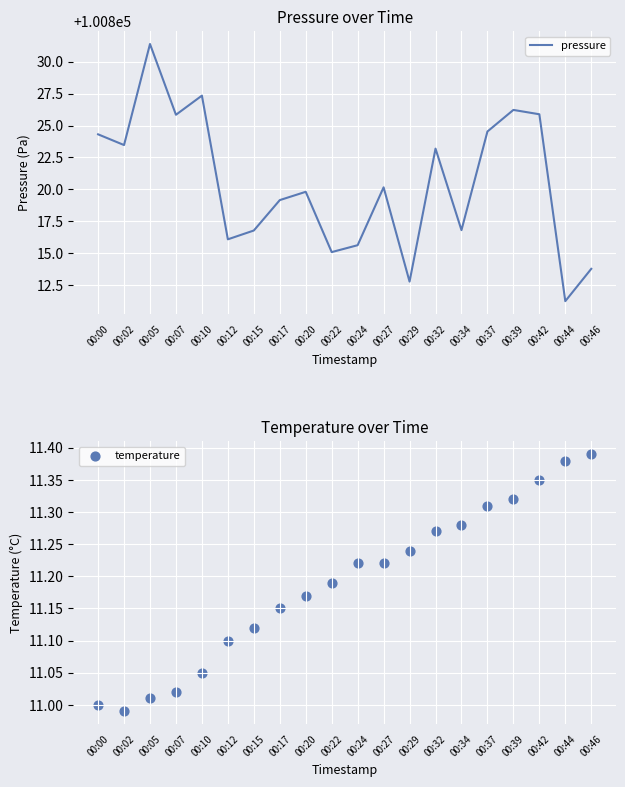

At how many categories does at least one series exceed 92046?

20